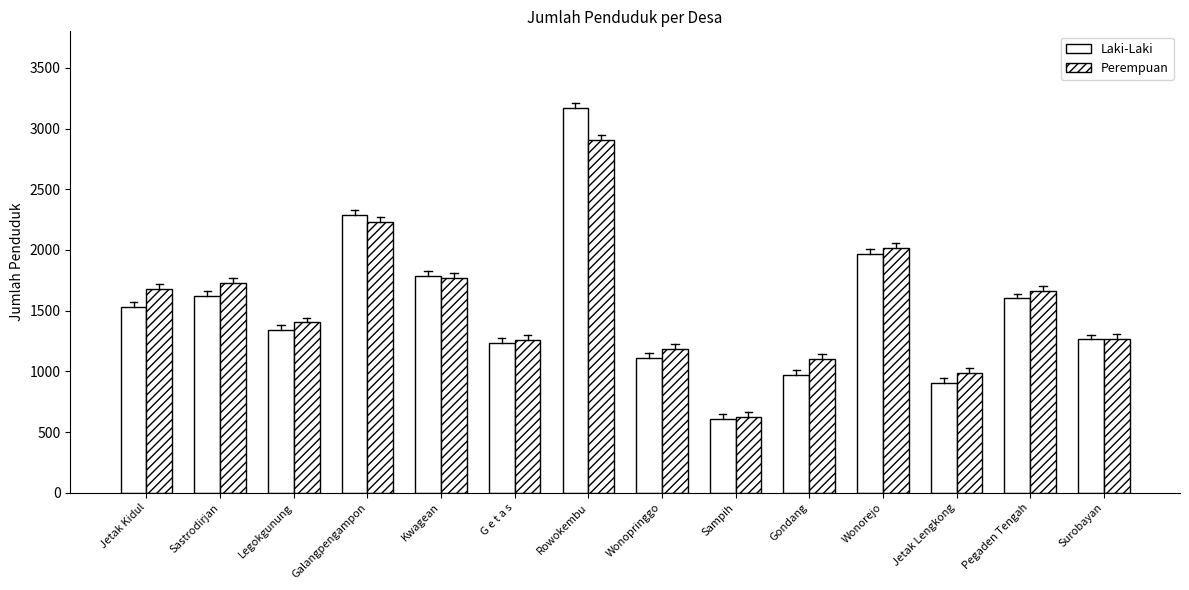

List the labels in order of Laki-Laki value, largest first.

Rowokembu, Galangpengampon, Wonorejo, Kwagean, Sastrodirjan, Pegaden Tengah, Jetak Kidul, Legokgunung, Surobayan, G e t a s, Wonopringgo, Gondang, Jetak Lengkong, Sampih